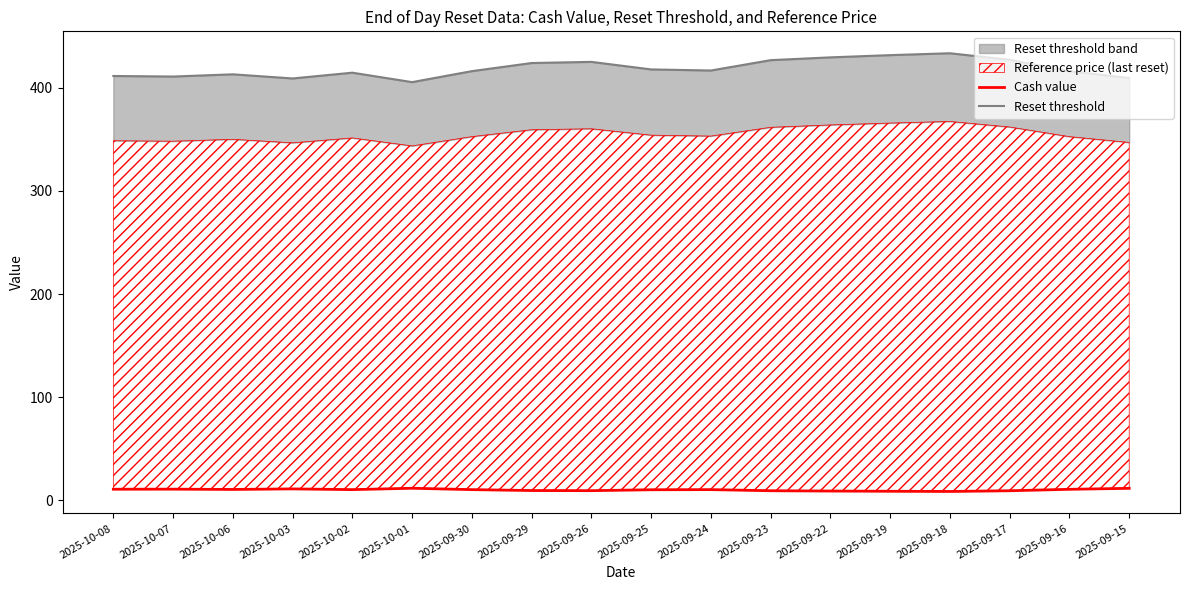

How many data points in Reset threshold are above 416?

11